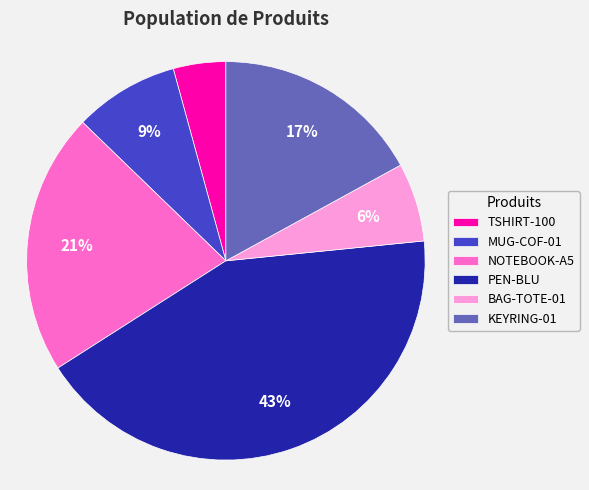

Which has a higher value, KEYRING-01 or TSHIRT-100?

KEYRING-01